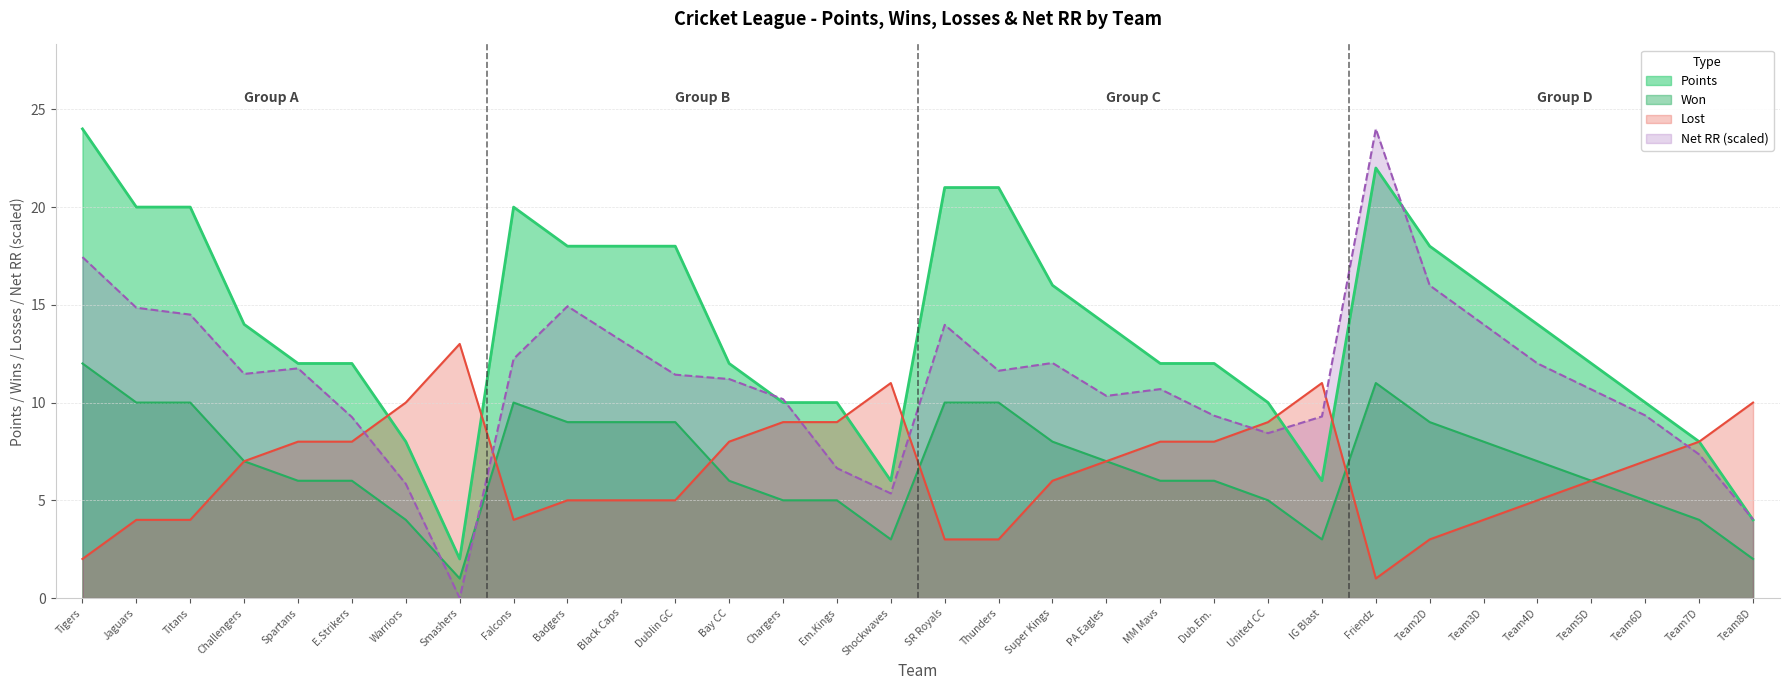

What is the minimum value for Won?

1.0